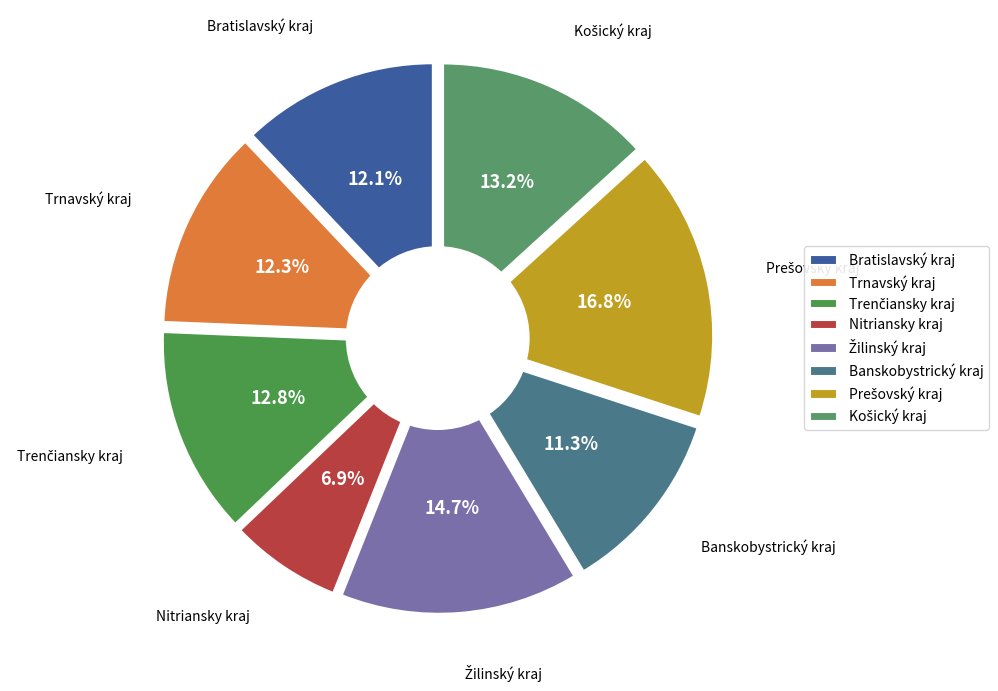

To the nearest percent, what portion does Trnavský kraj represent?

12%